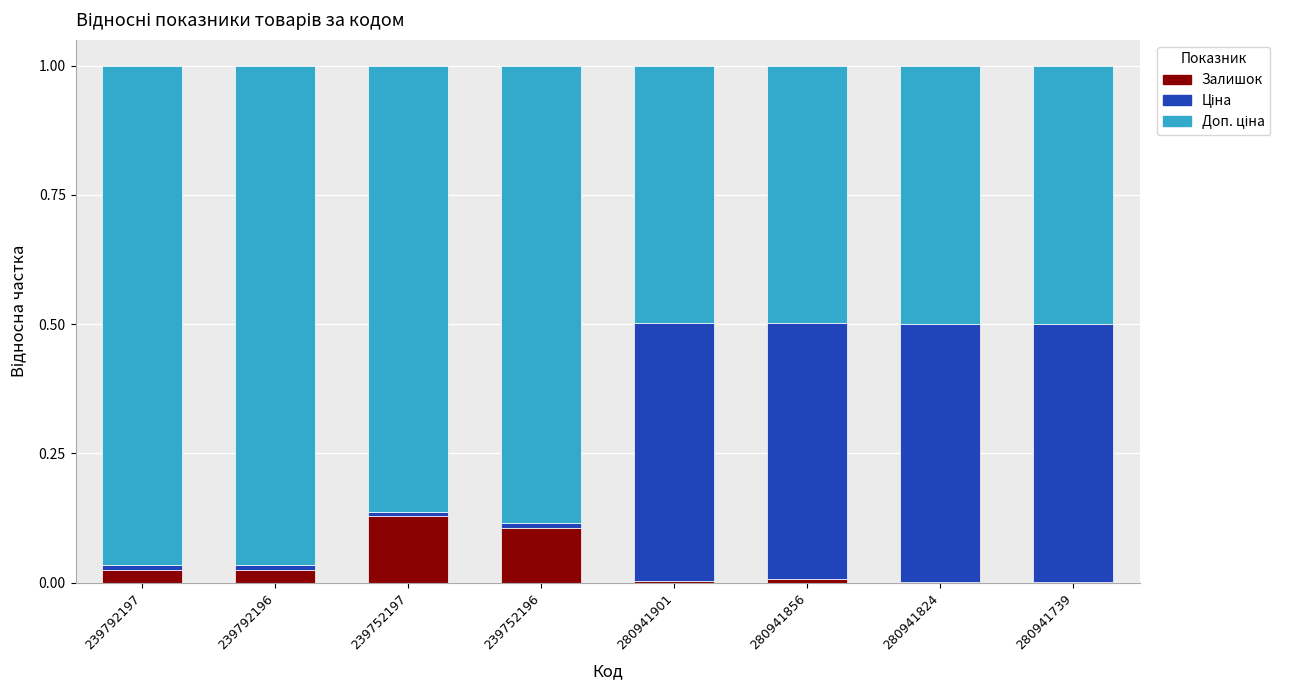

Does the chart contain stacked bars?

Yes